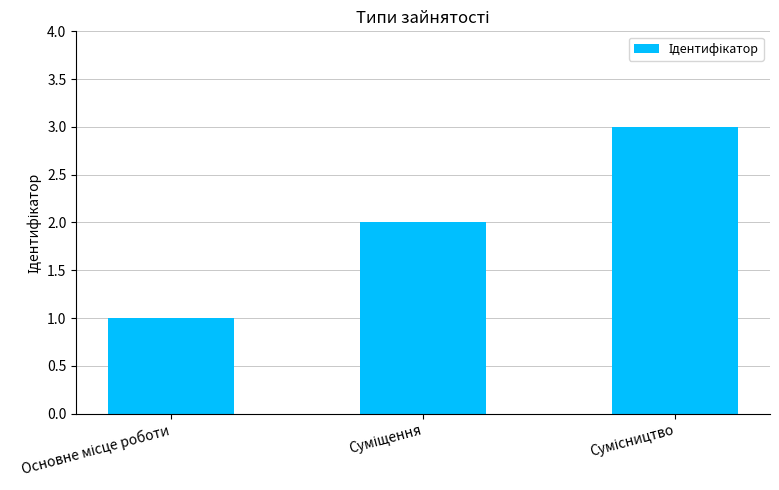

What is the greatest value displayed?

3